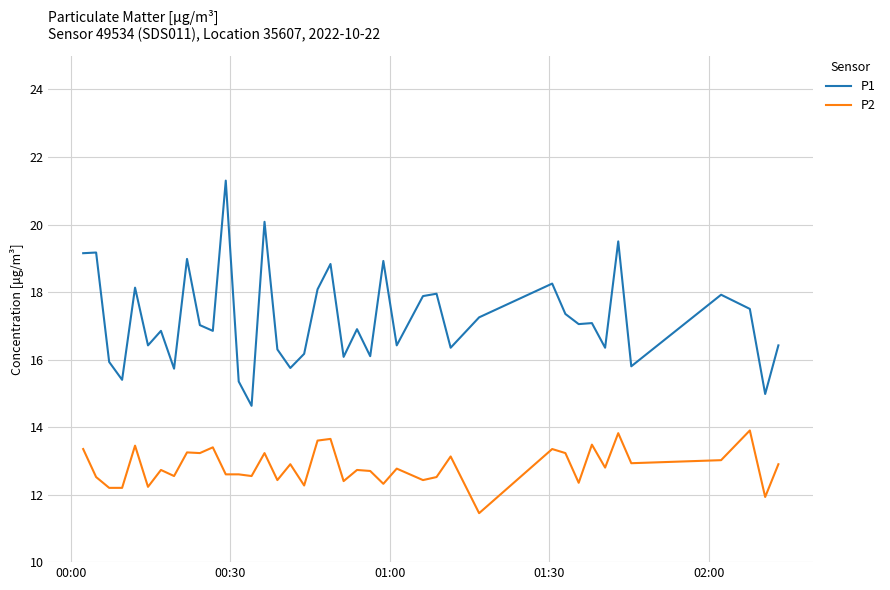

What is the sum of all P2 values?

513.1